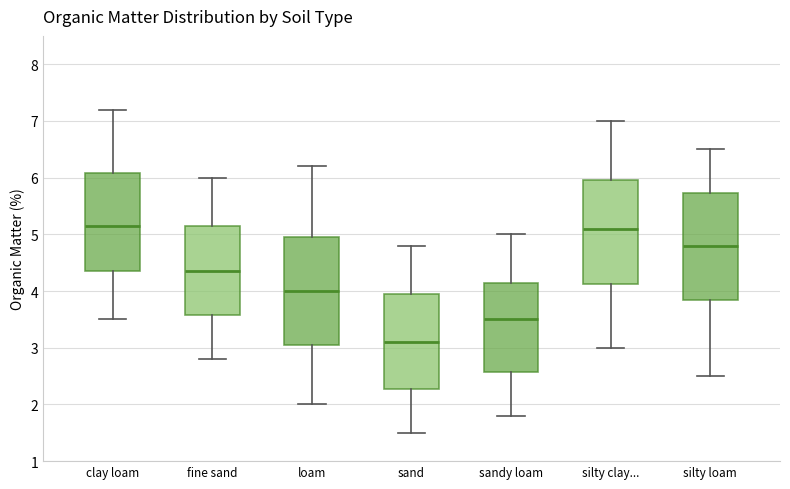

Reading left to right, read every box against the y-axis: the position of its median line, the range the box covers, and the ends of its whiskers. The values are not printed on the chart, so give them approximately, as read against the axis.

clay loam: median 5.2, box 4.4 to 6.1, whiskers 3.5 to 7.2
fine sand: median 4.4, box 3.6 to 5.2, whiskers 2.8 to 6.0
loam: median 4.0, box 3.1 to 5.0, whiskers 2.0 to 6.2
sand: median 3.1, box 2.3 to 4.0, whiskers 1.5 to 4.8
sandy loam: median 3.5, box 2.6 to 4.2, whiskers 1.8 to 5.0
silty clay...: median 5.1, box 4.1 to 6.0, whiskers 3.0 to 7.0
silty loam: median 4.8, box 3.9 to 5.7, whiskers 2.5 to 6.5